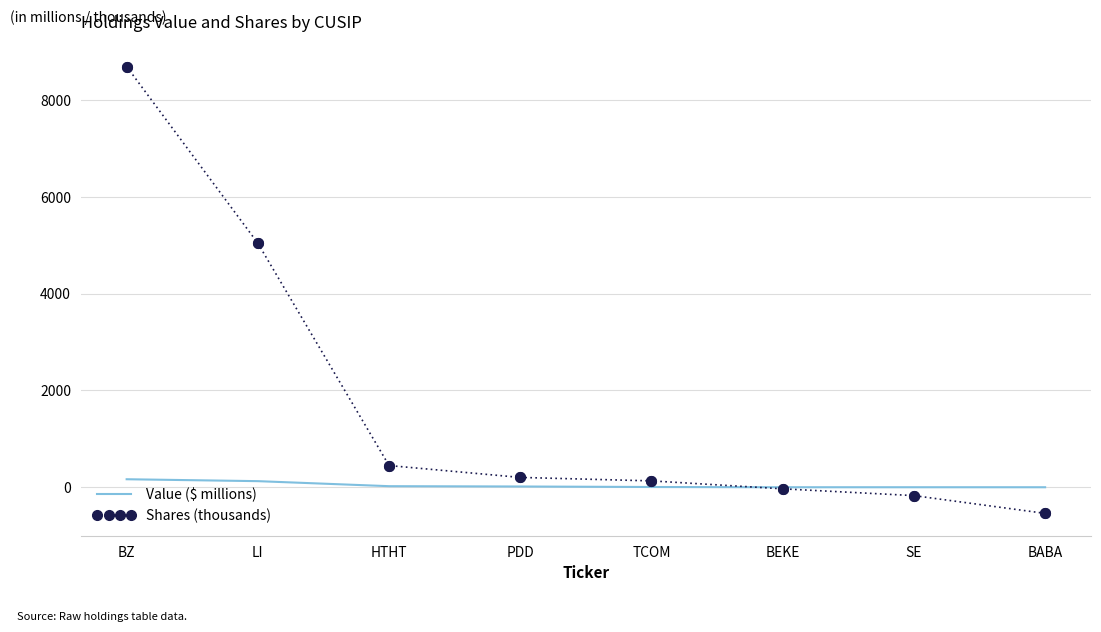

After their last crossing, which series has the higher values: Shares (thousands) or Value ($ millions)?

Value ($ millions)